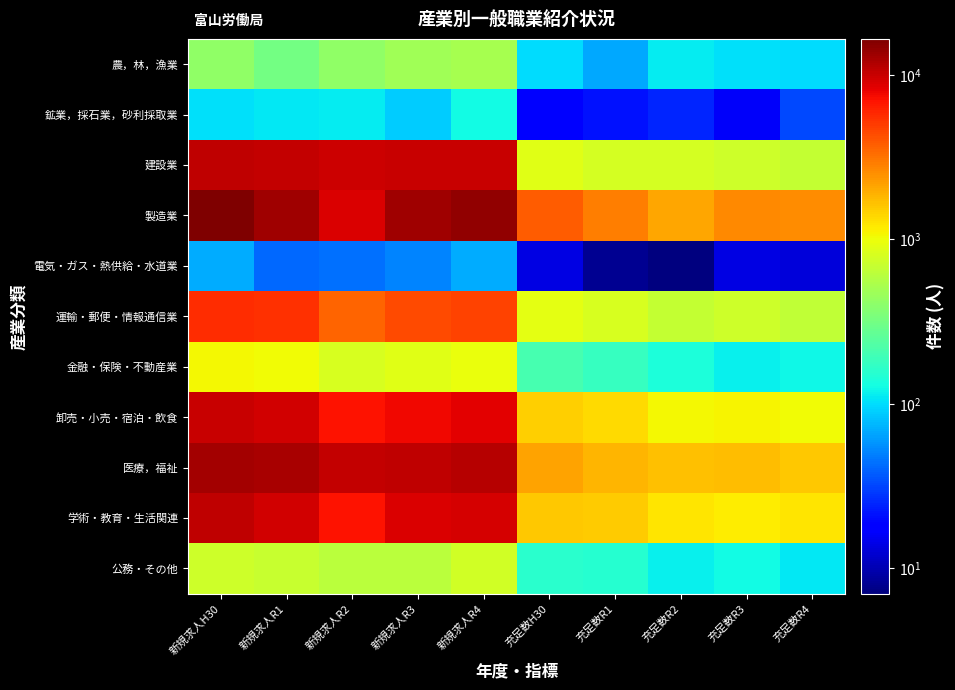

At how many categories does at least one series exceed 7454?

5